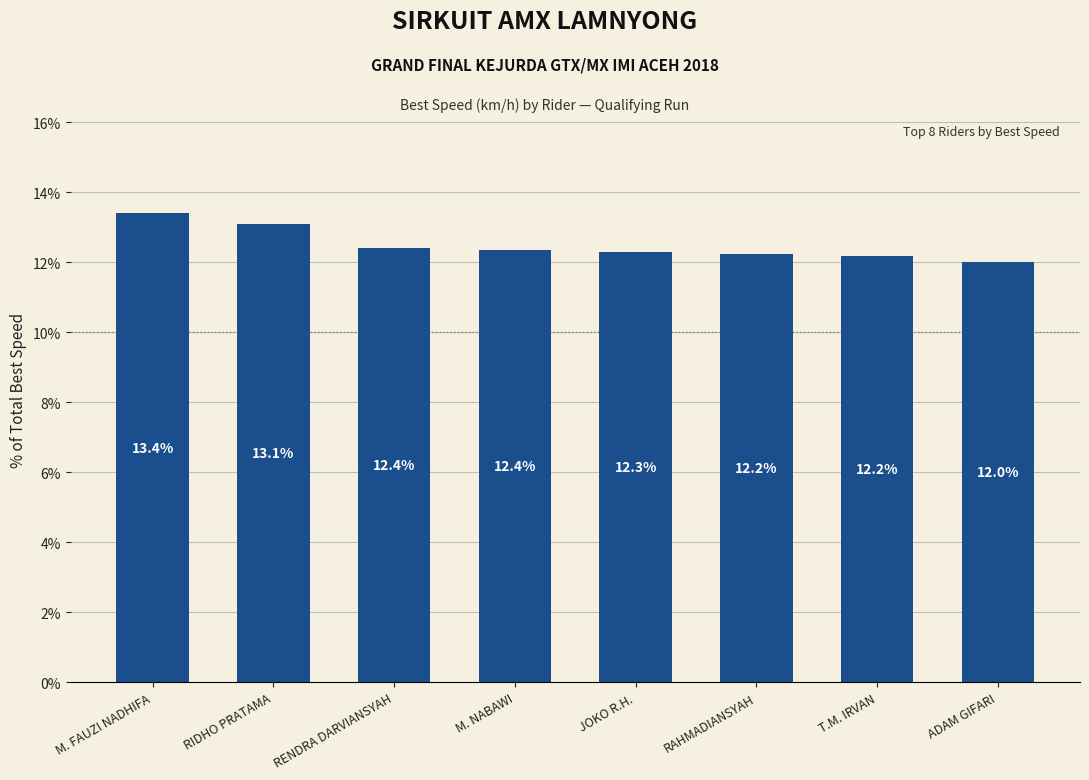

At which label is the value closest to 12?

ADAM GIFARI